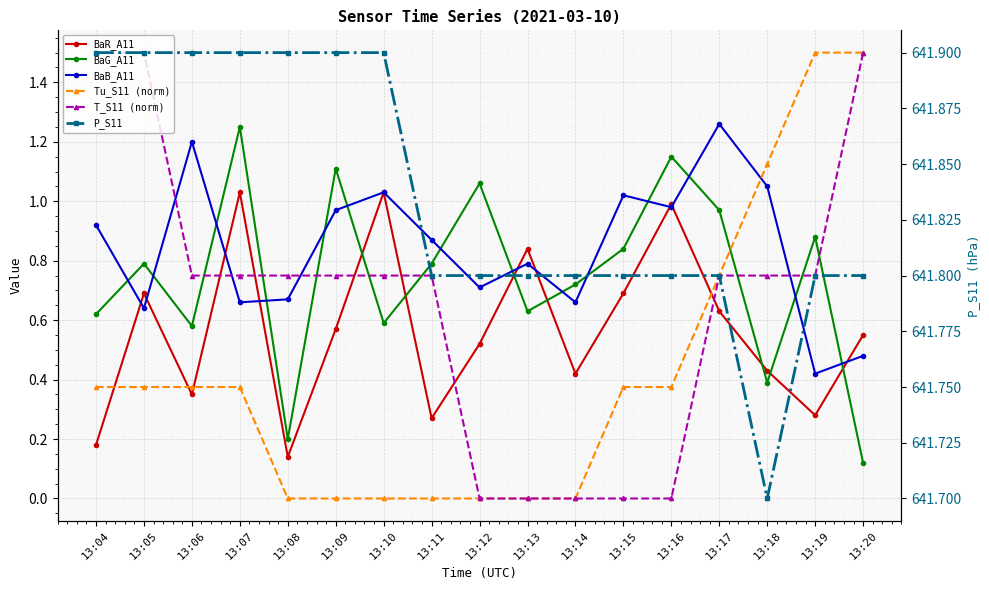

Count the T_S11 (norm) values in the range 0 to 1.

14